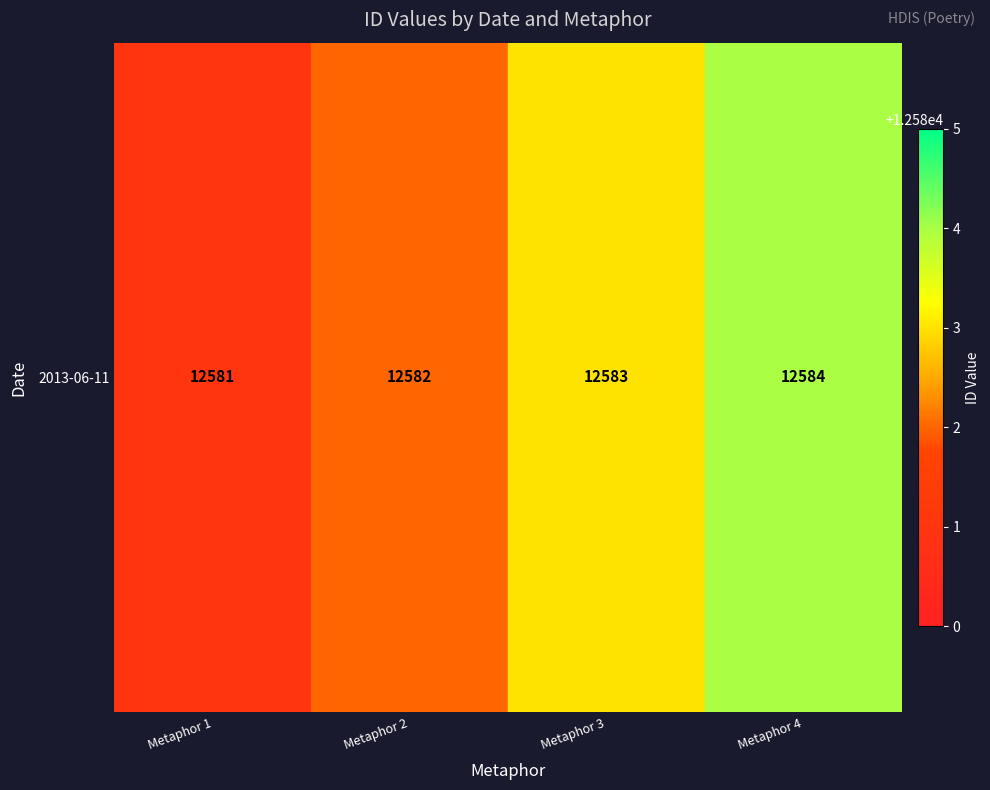

Reading left to right, what are all the values shown in this chart?

12581	12582	12583	12584